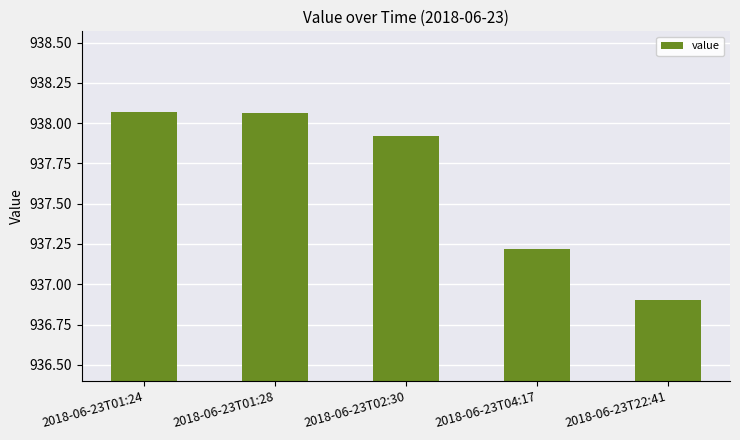

What is the minimum value shown in the chart?

936.9